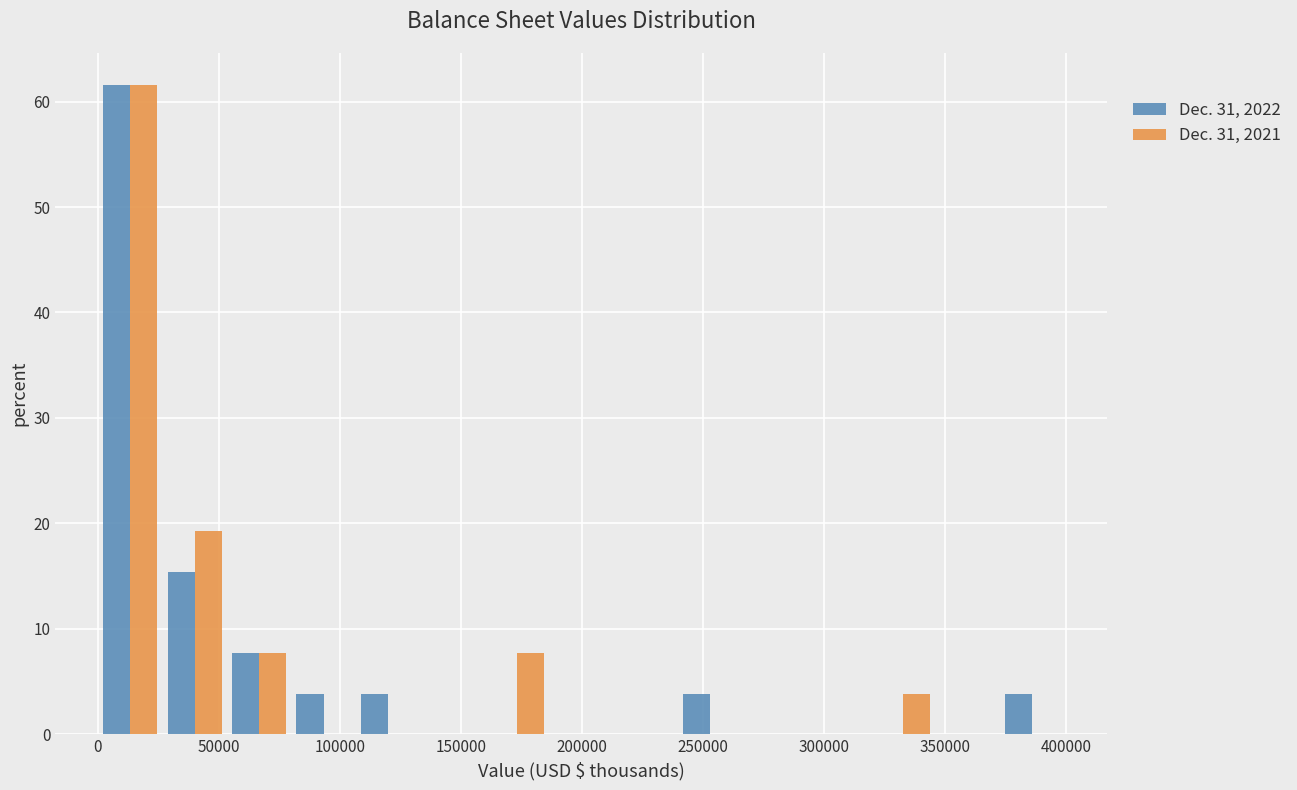

Reading left to right, list every range on the x-axis with the height of the bar of each series over it. Neither the bar edges nor the heights are printed on the chart, so give them approximately, as read against the axes.

0 to 25000: Dec. 31, 2022=62	Dec. 31, 2021=62
25000 to 55000: Dec. 31, 2022=15	Dec. 31, 2021=19
55000 to 80000: Dec. 31, 2022=8	Dec. 31, 2021=8
80000 to 105000: Dec. 31, 2022=4	Dec. 31, 2021=0
105000 to 135000: Dec. 31, 2022=4	Dec. 31, 2021=0
135000 to 160000: Dec. 31, 2022=0	Dec. 31, 2021=0
160000 to 185000: Dec. 31, 2022=0	Dec. 31, 2021=8
185000 to 215000: Dec. 31, 2022=0	Dec. 31, 2021=0
215000 to 240000: Dec. 31, 2022=0	Dec. 31, 2021=0
240000 to 265000: Dec. 31, 2022=4	Dec. 31, 2021=0
265000 to 295000: Dec. 31, 2022=0	Dec. 31, 2021=0
295000 to 320000: Dec. 31, 2022=0	Dec. 31, 2021=0
320000 to 345000: Dec. 31, 2022=0	Dec. 31, 2021=4
345000 to 375000: Dec. 31, 2022=0	Dec. 31, 2021=0
375000 to 400000: Dec. 31, 2022=4	Dec. 31, 2021=0